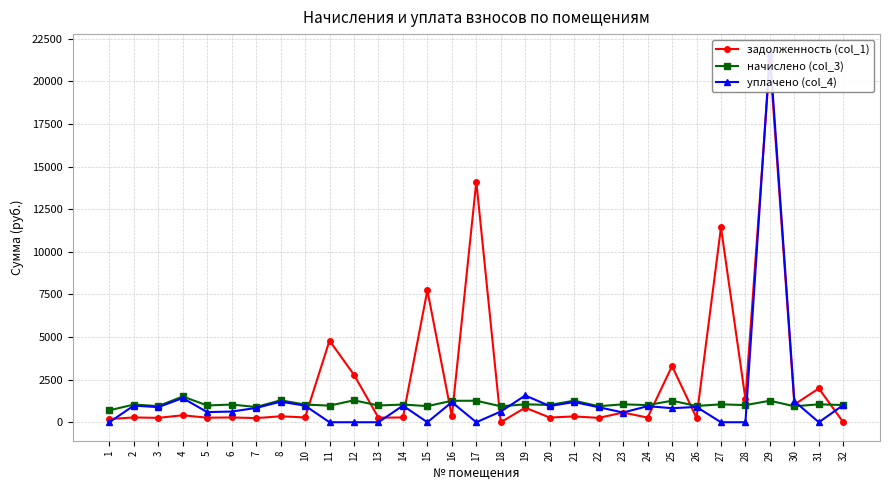

Between 13 and 27, which is larger?

27